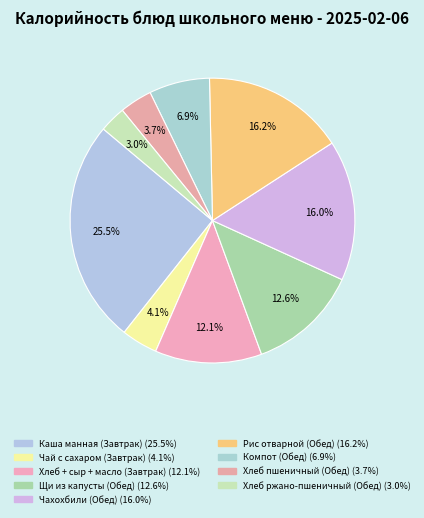

Is it true that Каша манная (Завтрак) is 15% of the pie?

False